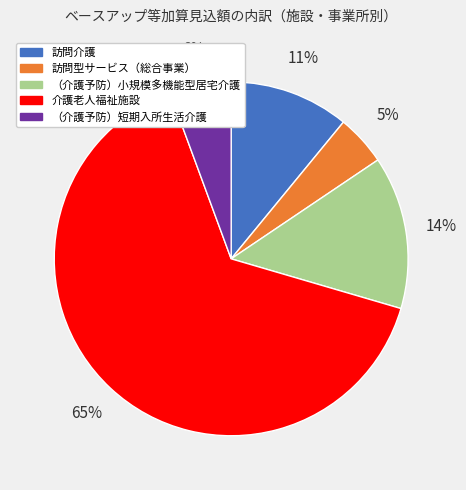

Do （介護予防）短期入所生活介護 and 訪問介護 together represent more than half of the pie?

No